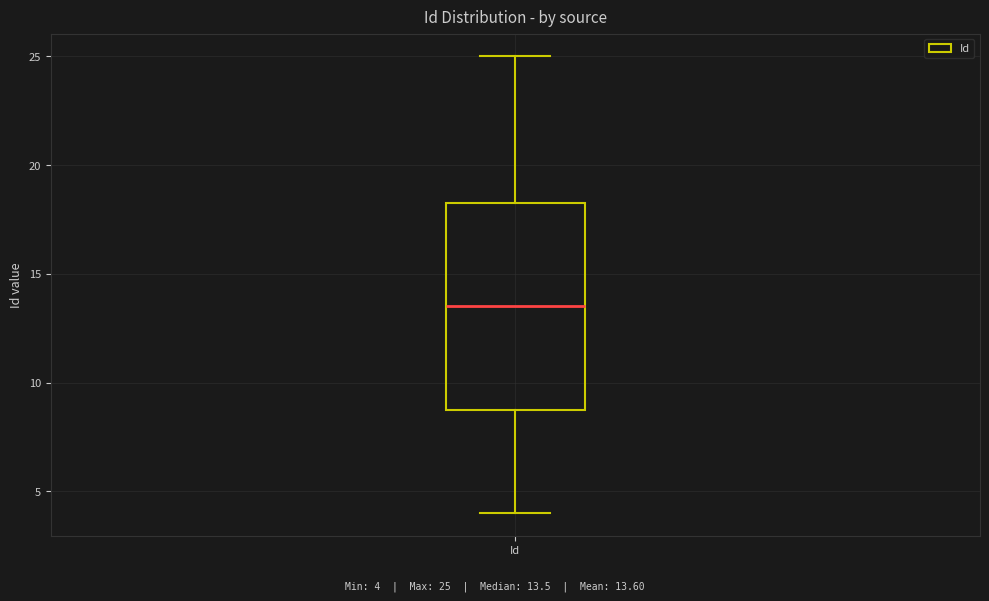

Where does the upper whisker of the box for Id end on the y-axis? The values are not printed on the chart, so give them approximately, as read against the axis.

25.0